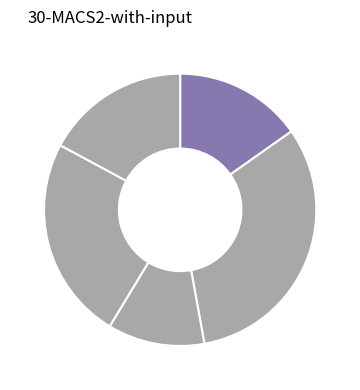

Which slice is the largest?

ripencc